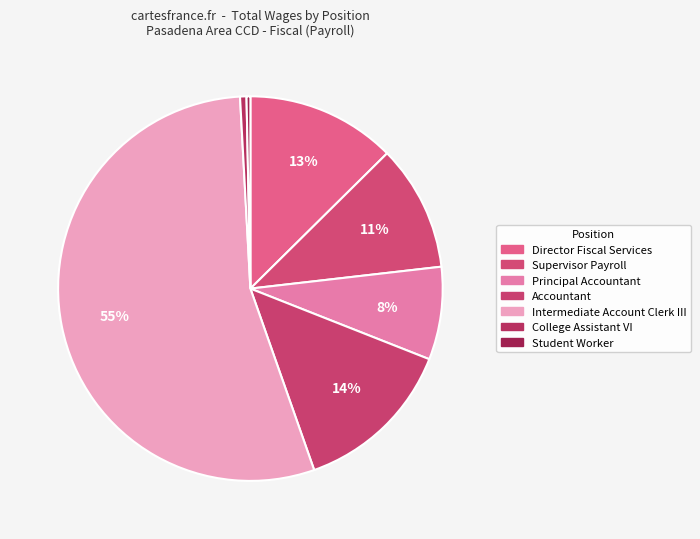

To the nearest percent, what is the combined percentage of Director Fiscal Services and Accountant?

26%